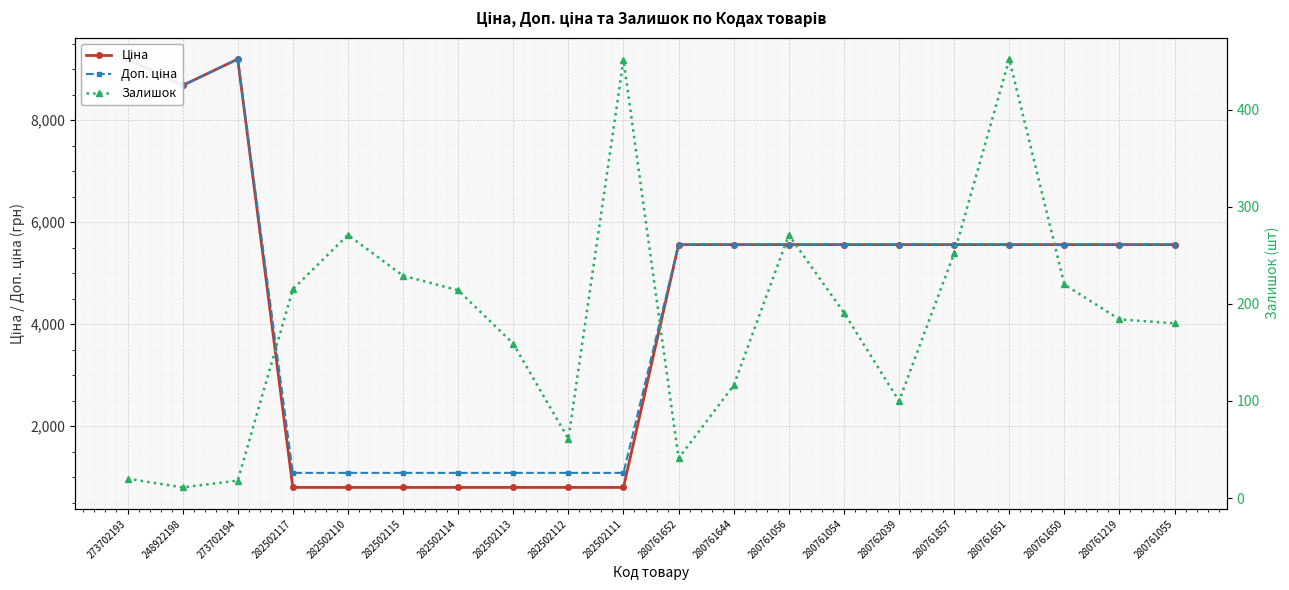

The Доп. ціна series shows 1087.0 at 282502111. True or false?

True